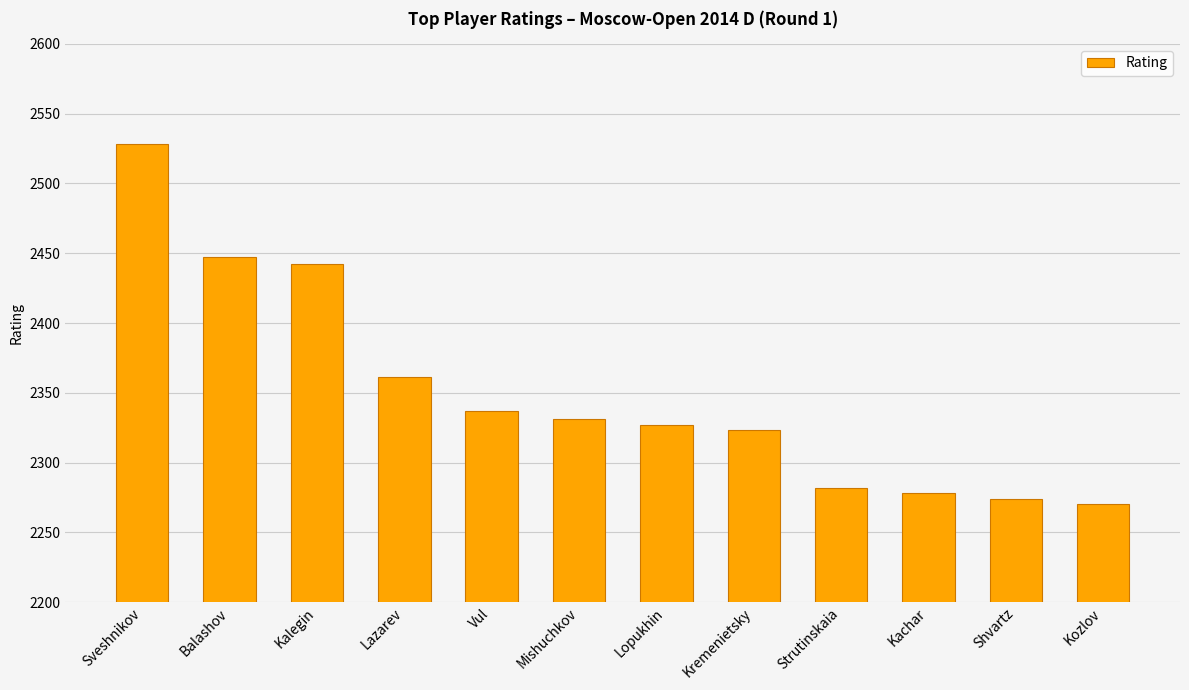

What is the sum of the values at Mishuchkov and Lopukhin?

4658